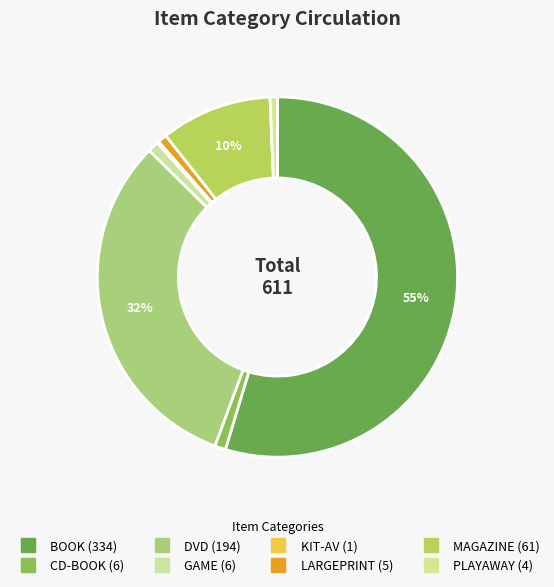

Rank the categories by value from highest to lowest.

BOOK, DVD, MAGAZINE, CD-BOOK, GAME, LARGEPRINT, PLAYAWAY, KIT-AV